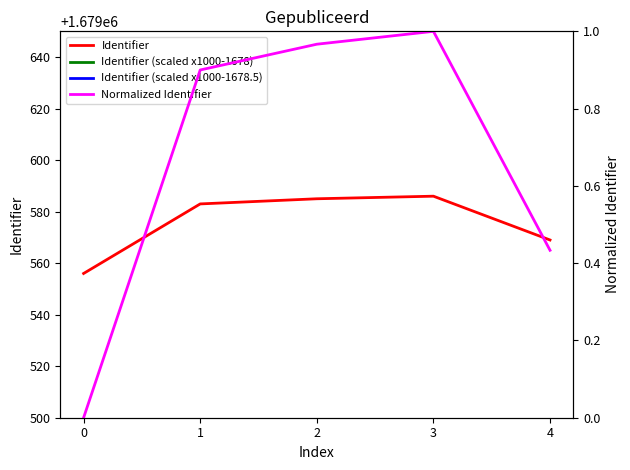

True or false: Identifier (scaled x1000-1678) and Identifier (scaled x1000-1678.5) cross at least once.

False